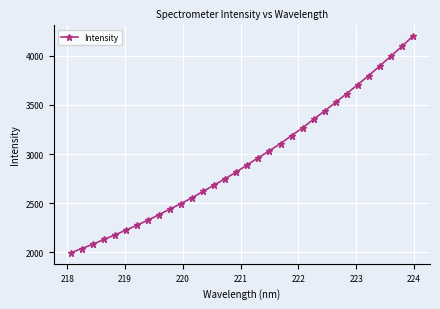

What is the smallest value displayed?

1994.1